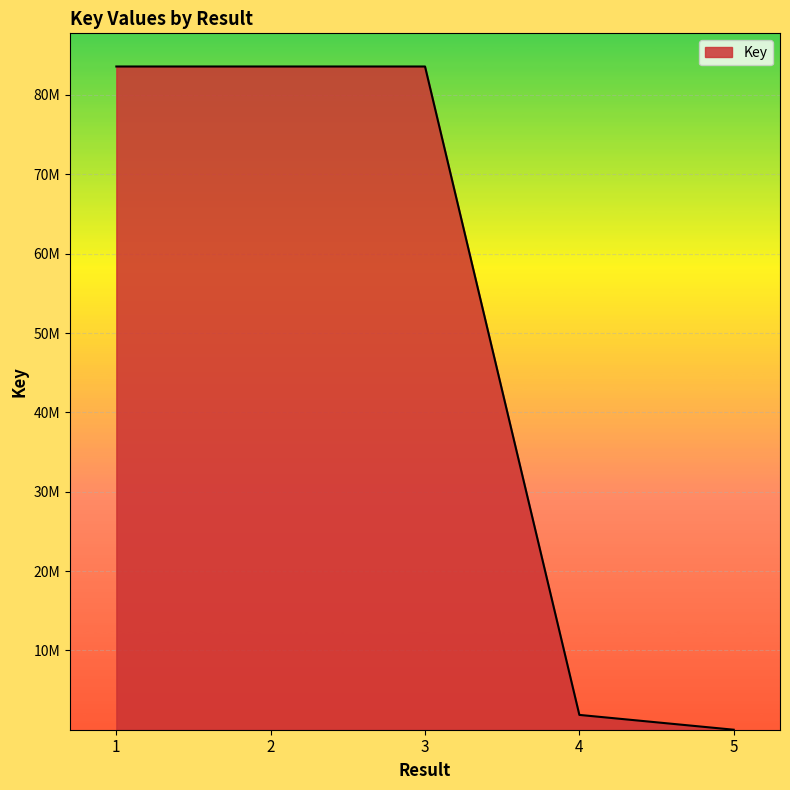

Does the chart have visible grid lines?

Yes